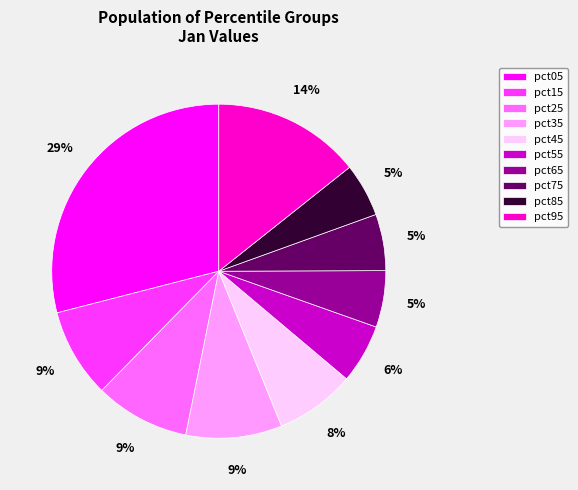

Combined, do pct35 and pct85 account for over 50%?

No